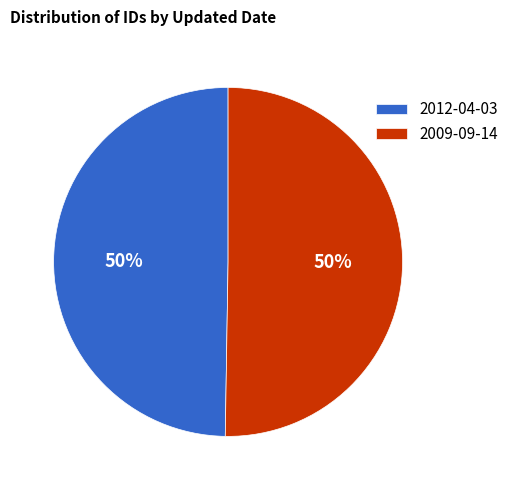

Combined, do 2012-04-03 and 2009-09-14 account for over 50%?

Yes